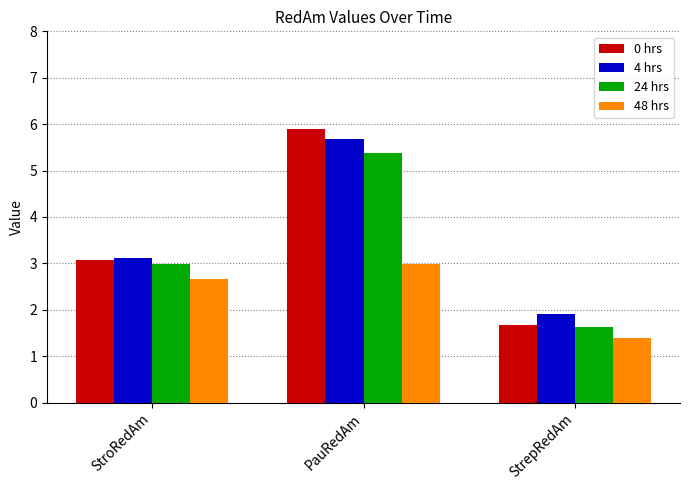

Reading right to left, transcribe all the data shown in this chart.

0 hrs: 1.7	5.9	3.1
4 hrs: 1.9	5.7	3.1
24 hrs: 1.6	5.4	3.0
48 hrs: 1.4	3.0	2.7